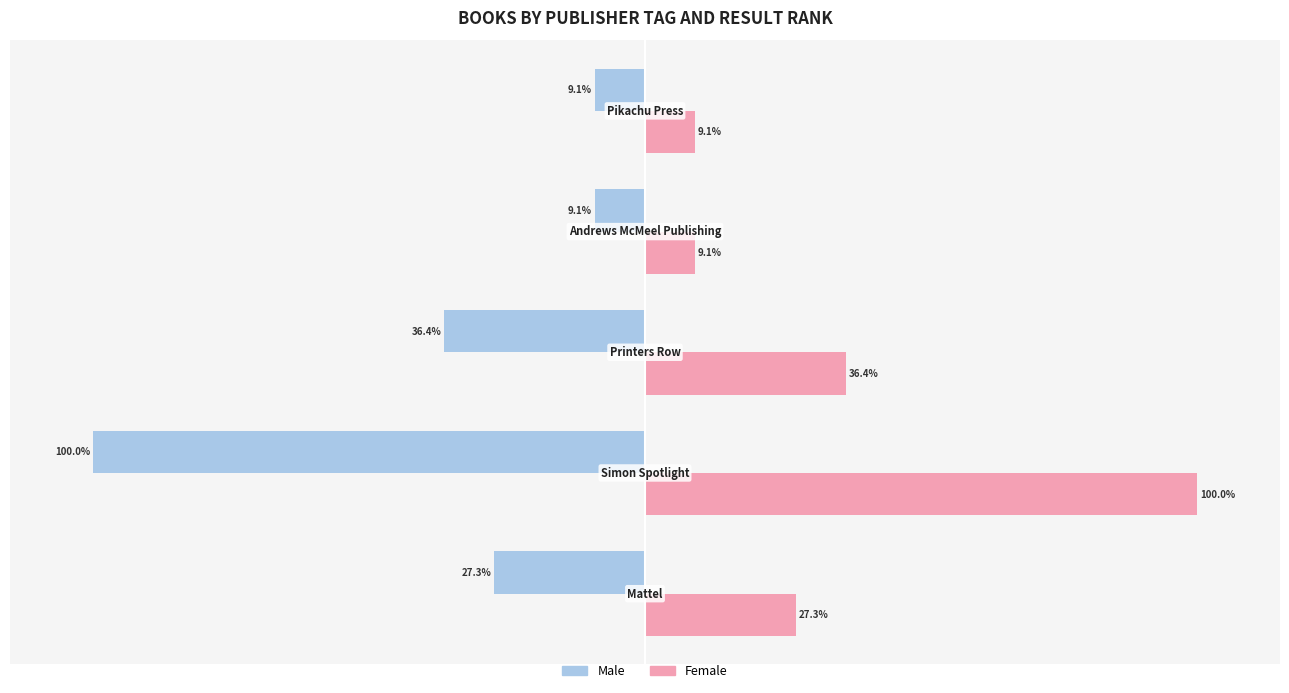

List the series in order of their peak value, highest first.

Female, Male